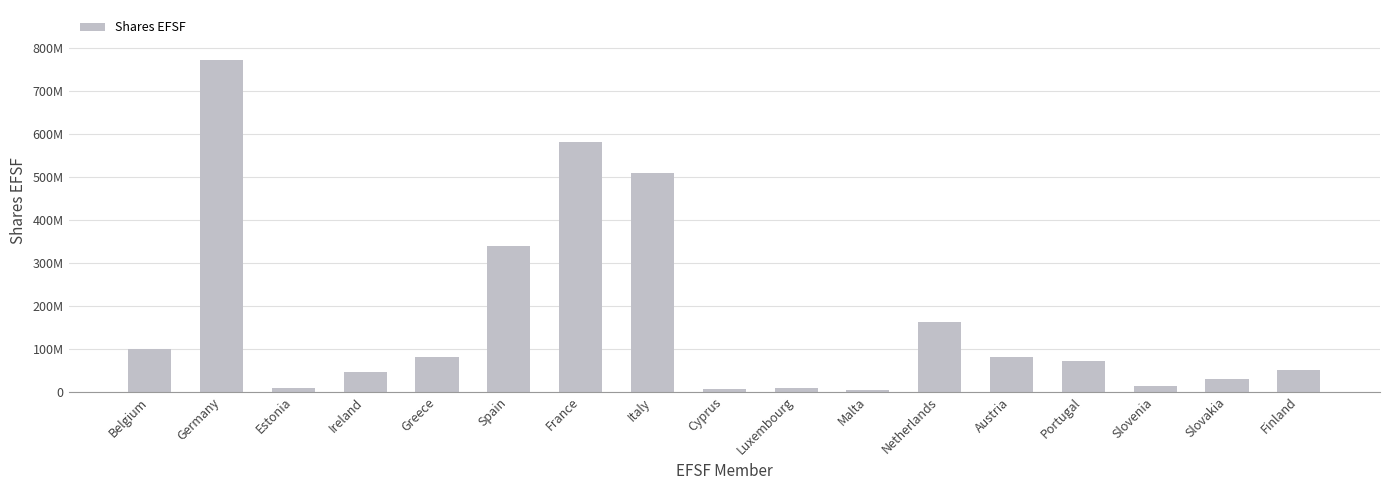

At which category does the chart reach its peak across all series?

Germany